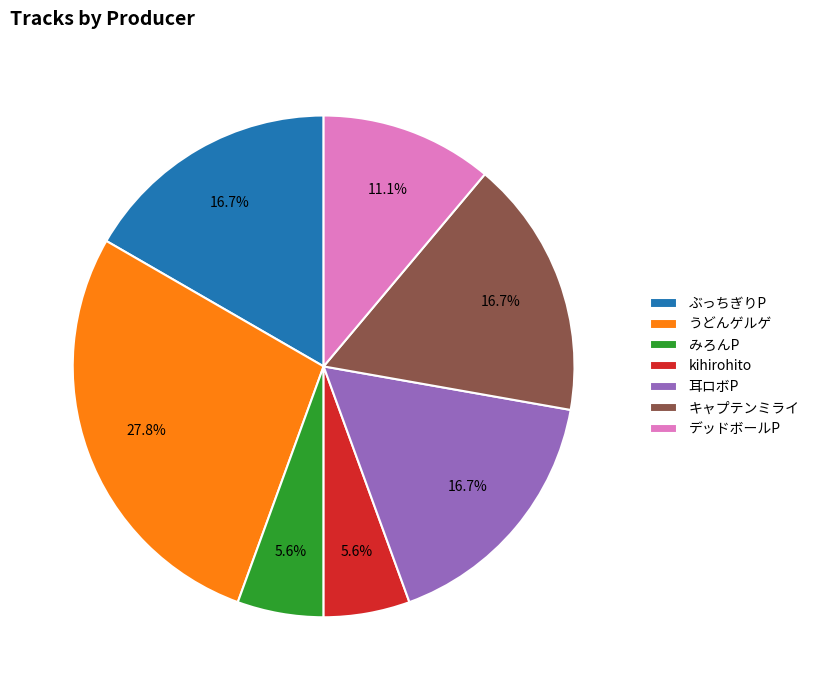

Count the number of slices in the pie.

7